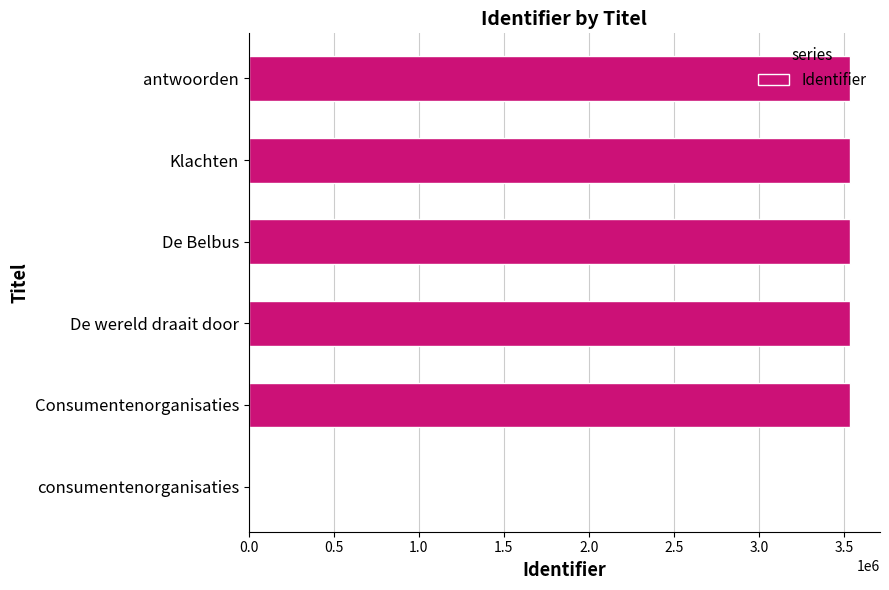

Approximately how many times larger is the value at Klachten compared to De Belbus?

1.0